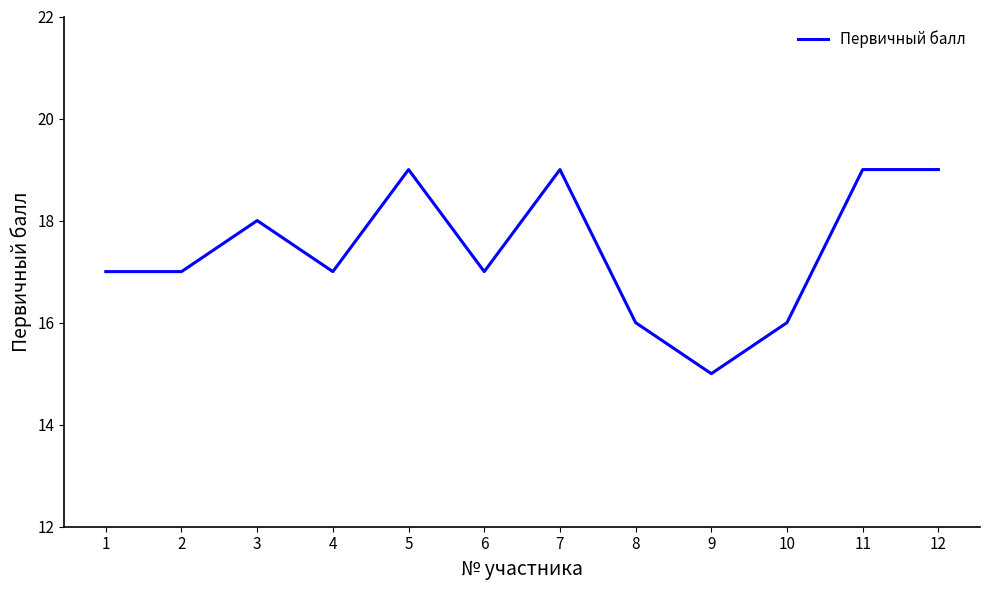

How many lines are shown in the chart?

1